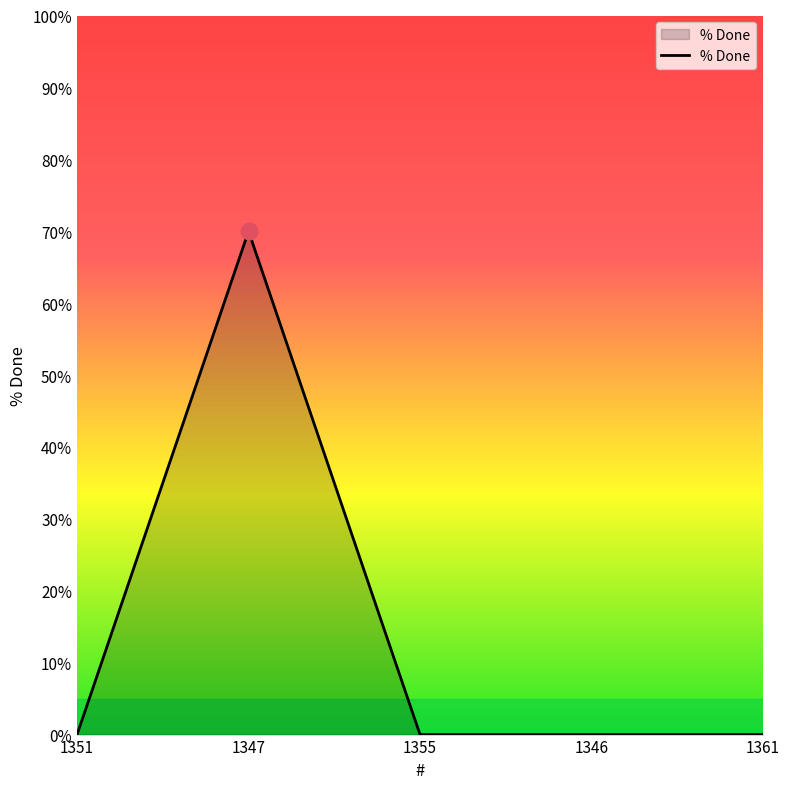

Which category has the highest value across all series?

1347